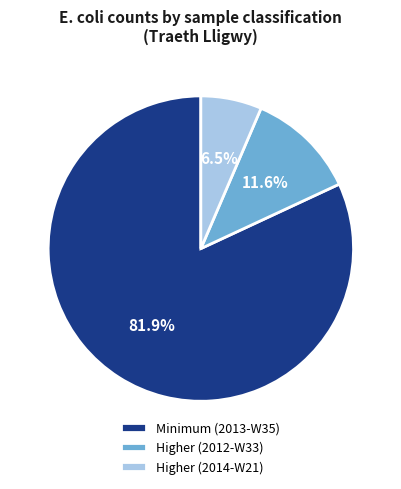

Which category has the smallest portion of the pie?

Higher (2014-W21)